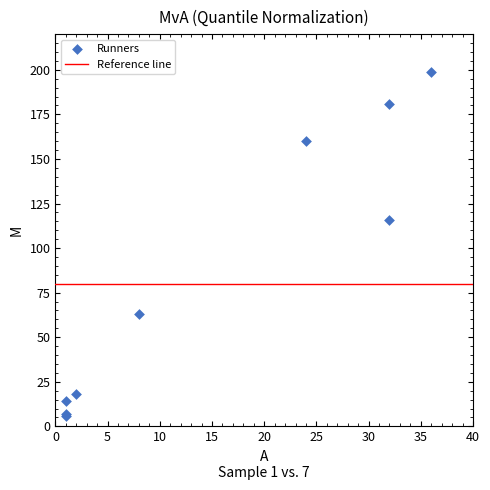

What Y value in the scatter plot is closest to 102?

116